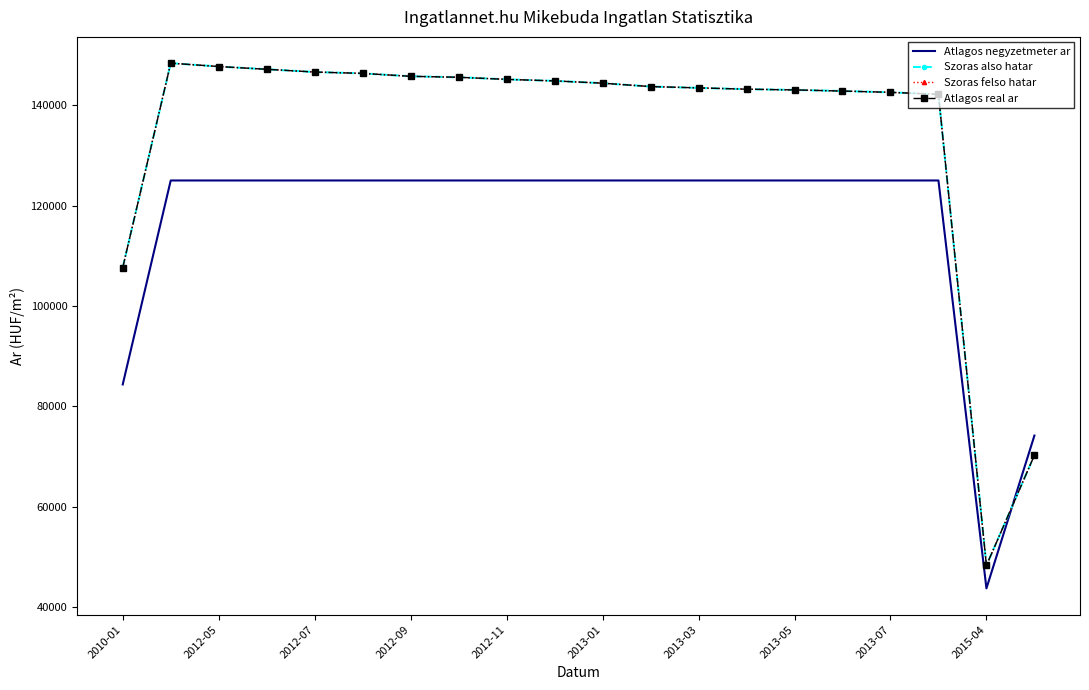

Reading right to left, transcribe all the data shown in this chart.

Atlagos negyzetmeter ar: 74193	43750	125000	125000	125000	125000	125000	125000	125000	125000	125000	125000	125000	125000	125000	125000	125000	125000	125000	84375
Szoras also hatar: 70271	48326	142155	142558	142816	143037	143185	143445	143706	144381	144835	145139	145559	145751	146329	146601	147147	147697	148370	107658
Szoras felso hatar: 70271	48326	142155	142558	142816	143037	143185	143445	143706	144381	144835	145139	145559	145751	146329	146601	147147	147697	148370	107658
Atlagos real ar: 70271	48326	142155	142558	142816	143037	143185	143445	143706	144381	144835	145139	145559	145751	146329	146601	147147	147697	148370	107658